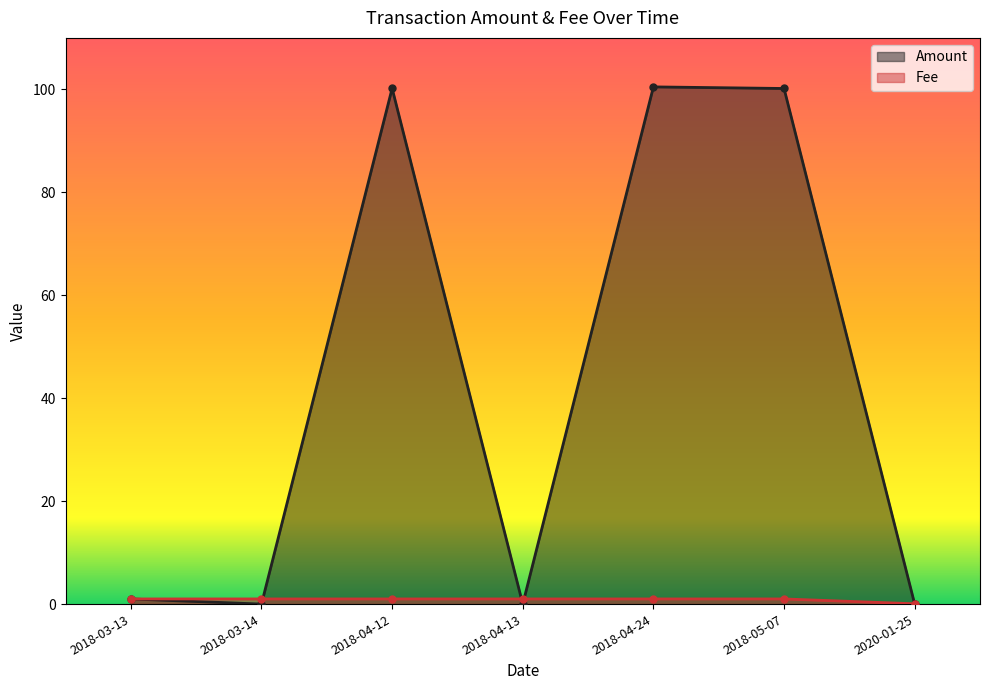

Reading left to right, list all the values displayed in this chart.

Amount: 1.0	0.0	100.2	0.0	100.5	100.2	0.0
Fee: 1.0	1.0	1.0	1.0	1.0	1.0	0.1